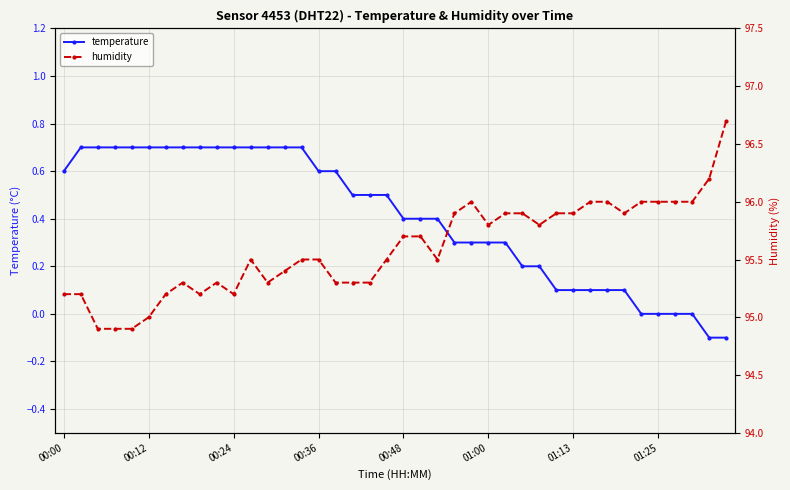

Reading right to left, what are all the values shown in this chart?

temperature: -0.1	-0.1	0.0	0.0	0.0	0.0	0.1	0.1	0.1	0.1	0.1	0.2	0.2	0.3	0.3	0.3	0.3	0.4	0.4	0.4	0.5	0.5	0.5	0.6	0.6	0.7	0.7	0.7	0.7	0.7	0.7	0.7	0.7	0.7	0.7	0.7	0.7	0.7	0.7	0.6
humidity: 96.7	96.2	96.0	96.0	96.0	96.0	95.9	96.0	96.0	95.9	95.9	95.8	95.9	95.9	95.8	96.0	95.9	95.5	95.7	95.7	95.5	95.3	95.3	95.3	95.5	95.5	95.4	95.3	95.5	95.2	95.3	95.2	95.3	95.2	95.0	94.9	94.9	94.9	95.2	95.2